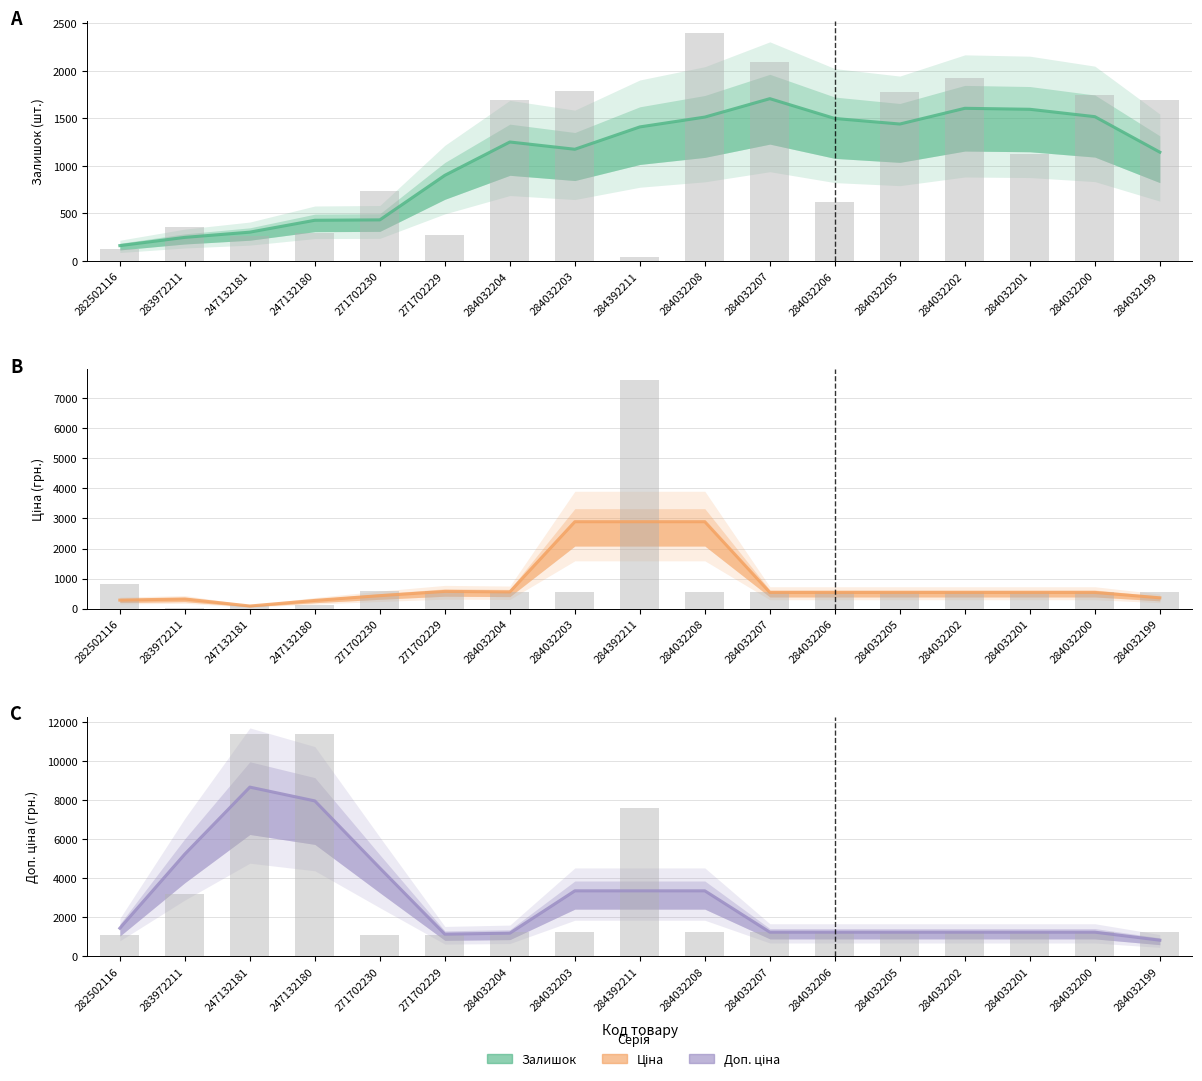

At which label does Ціна reach its peak?

284392211